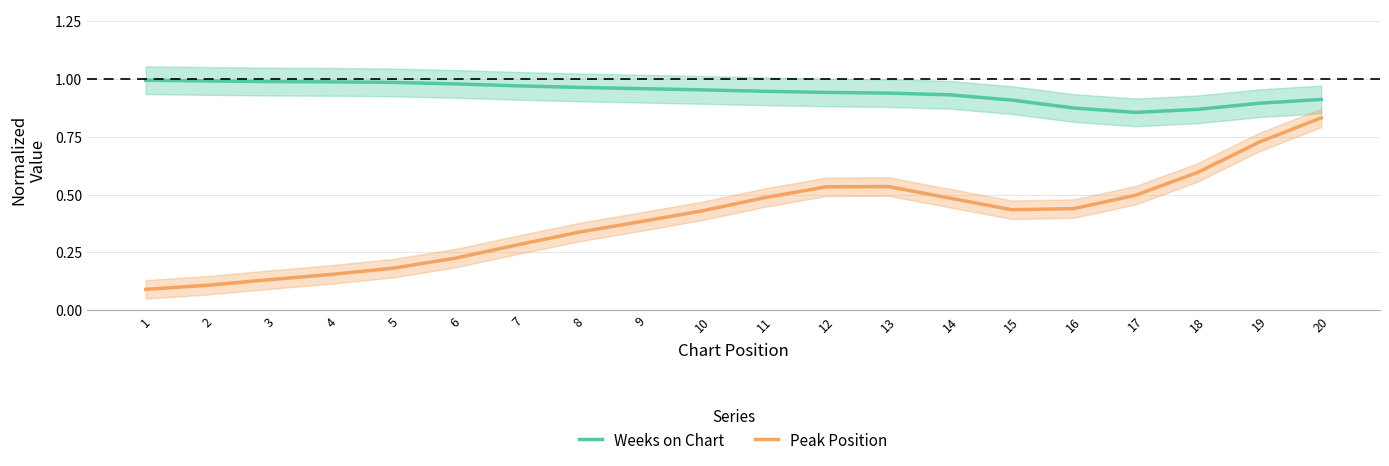

Which series has the widest spread of values?

Peak Position